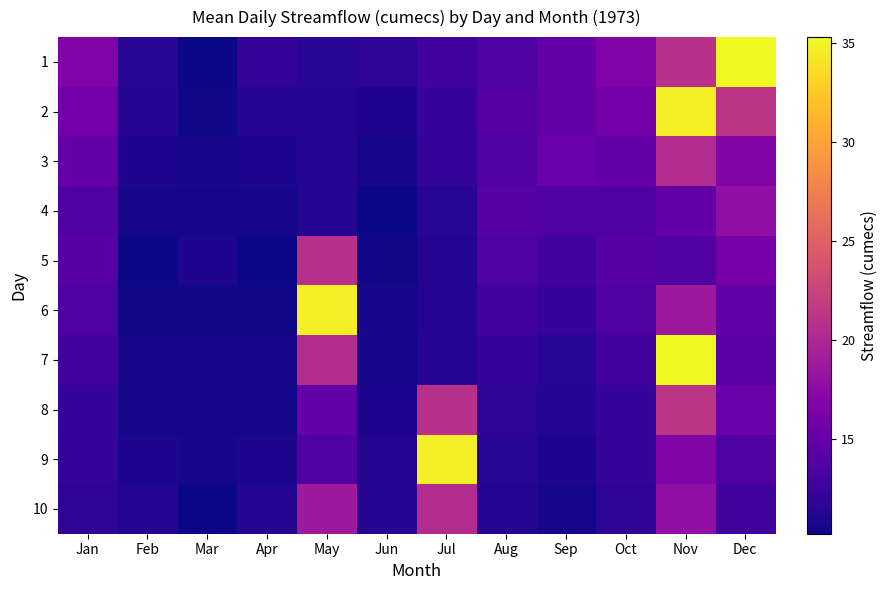

How many distinct data groups are displayed?

10